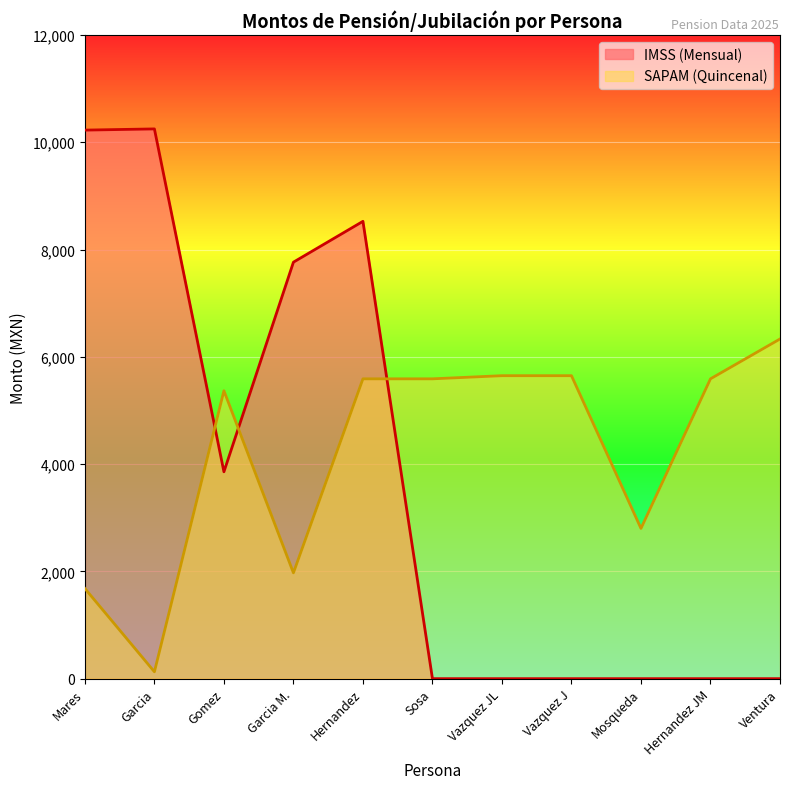

What is the ratio of the value at Sosa to the value at Hernandez?

1.0